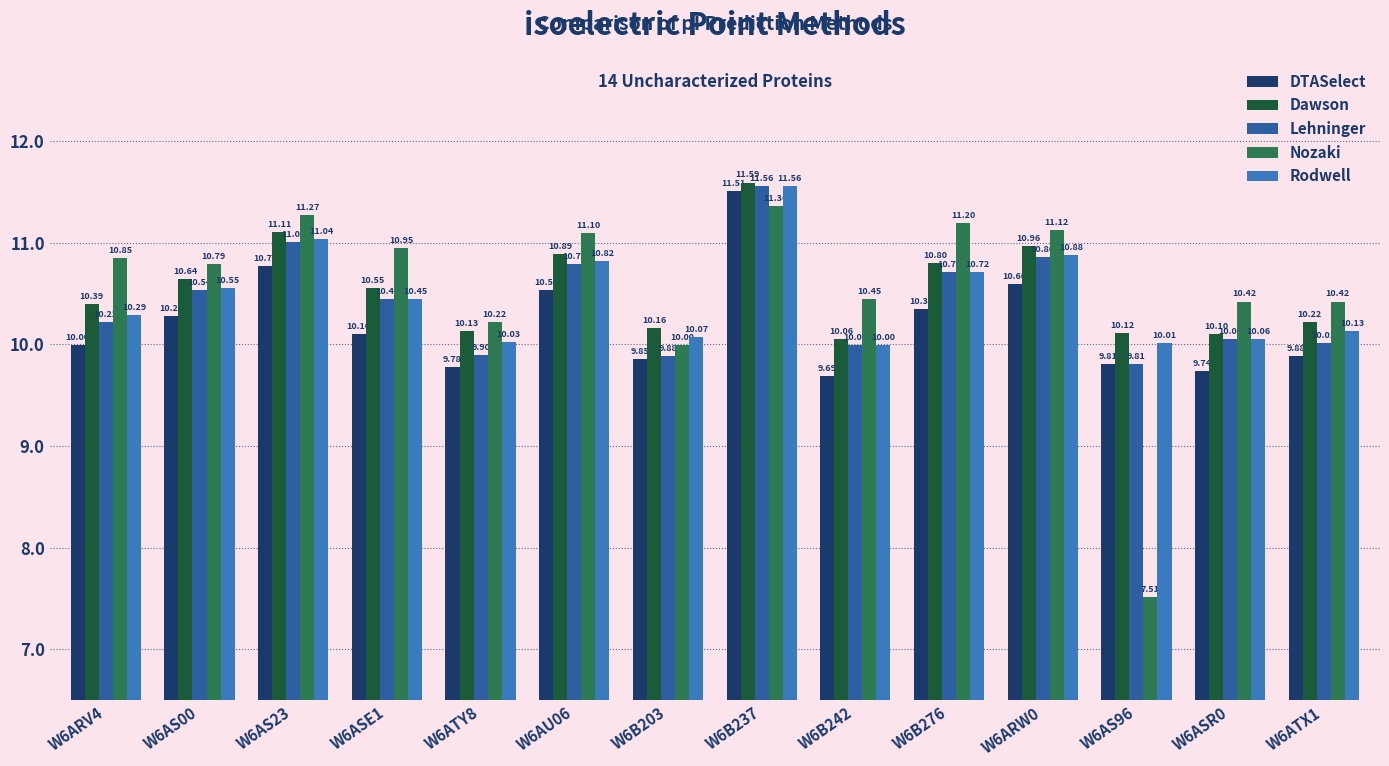

What is the sum of the DTASelect values at W6B242 and W6AU06?

20.2